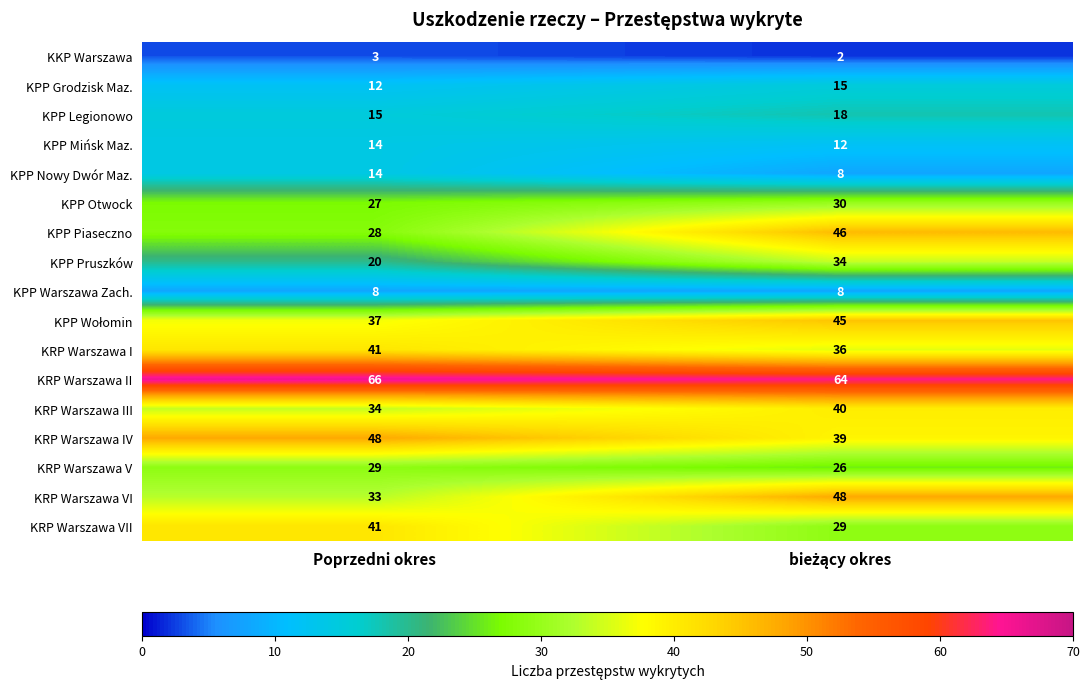

True or false: KPP Warszawa Zach. has a value of 3 at Poprzedni okres.

False